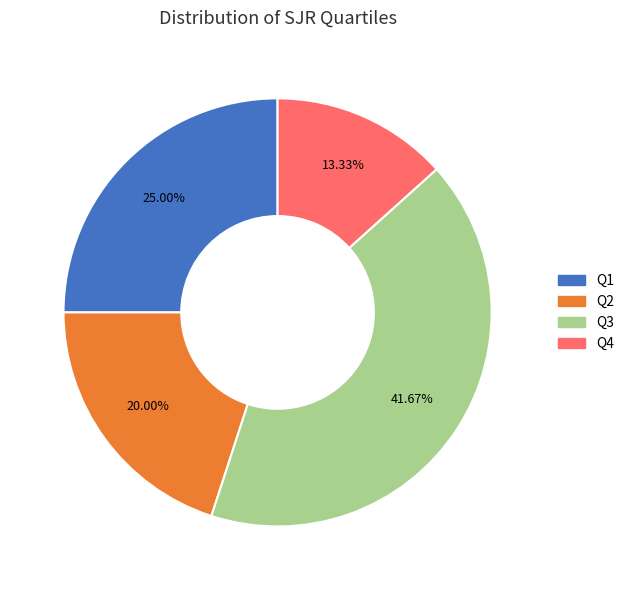

Rank the categories by value from highest to lowest.

Q3, Q1, Q2, Q4